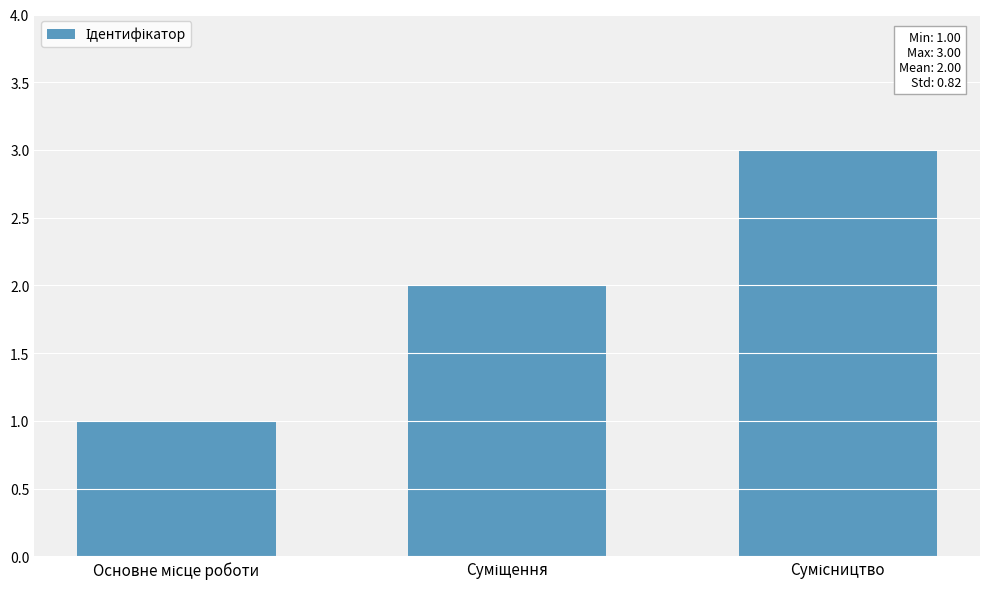

What is the maximum value shown in the chart?

3